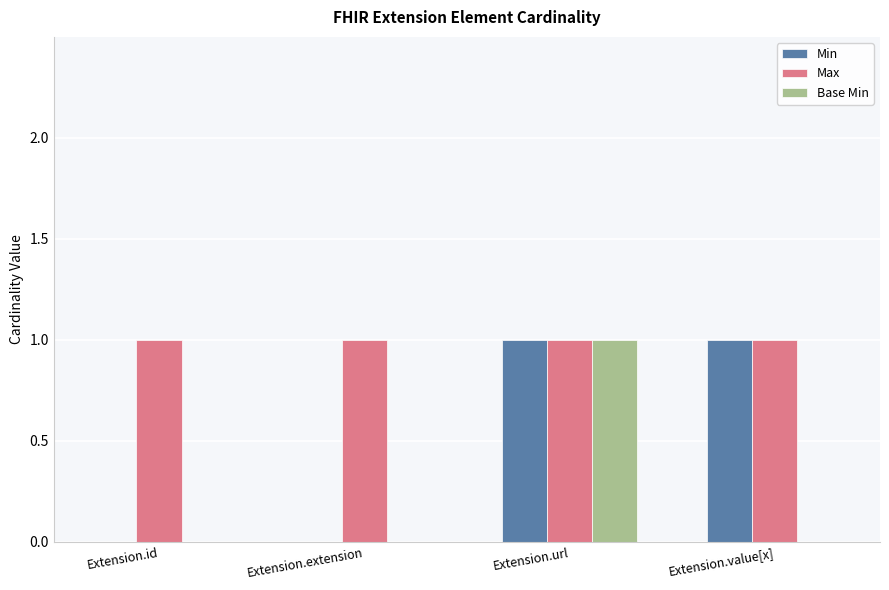

The Min series shows 1 at Extension.id. True or false?

False